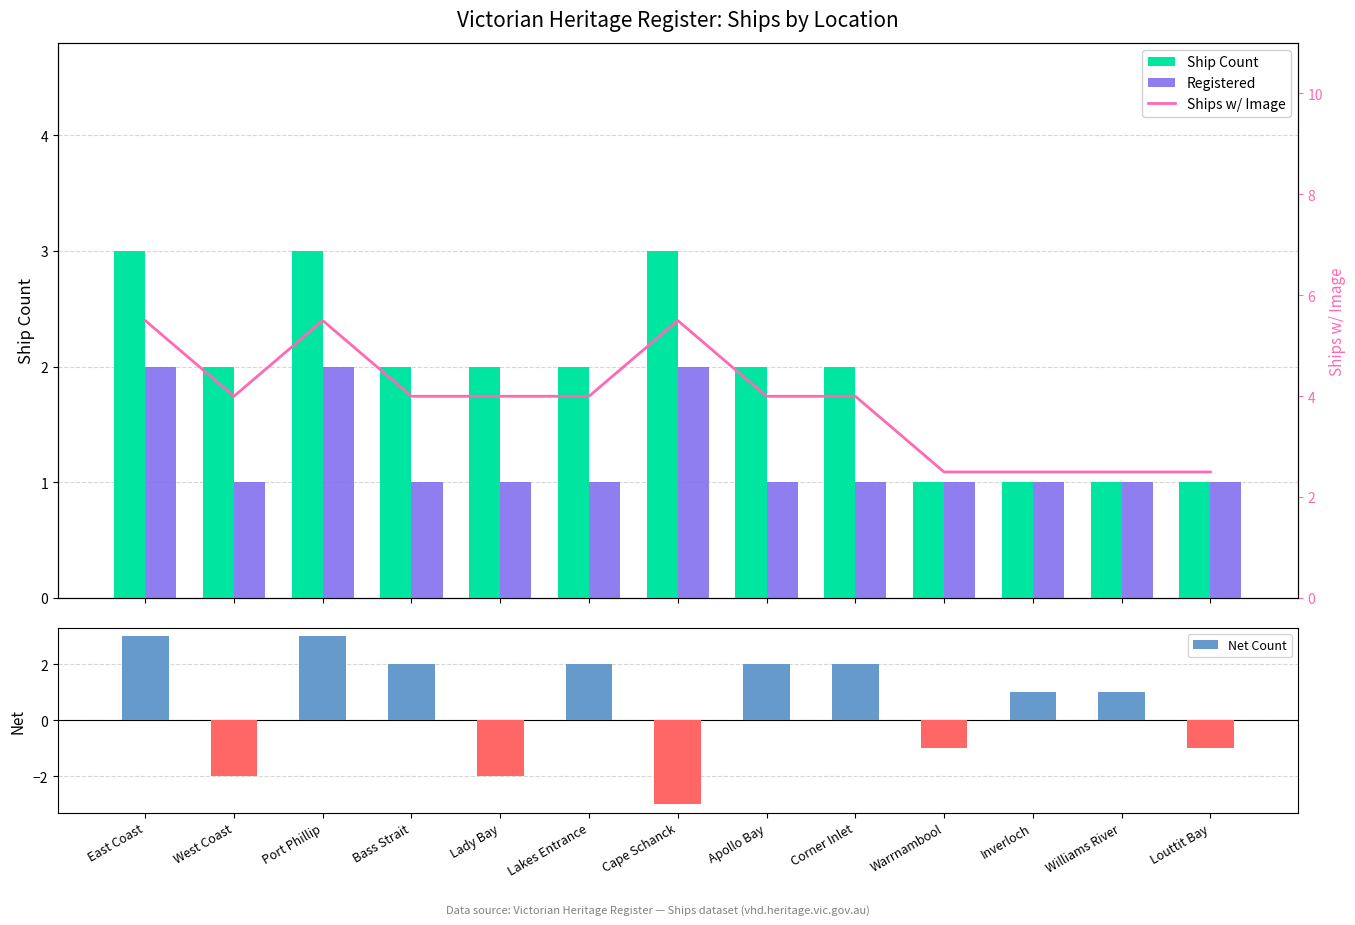

What is the highest value of the Registered series?

2.0